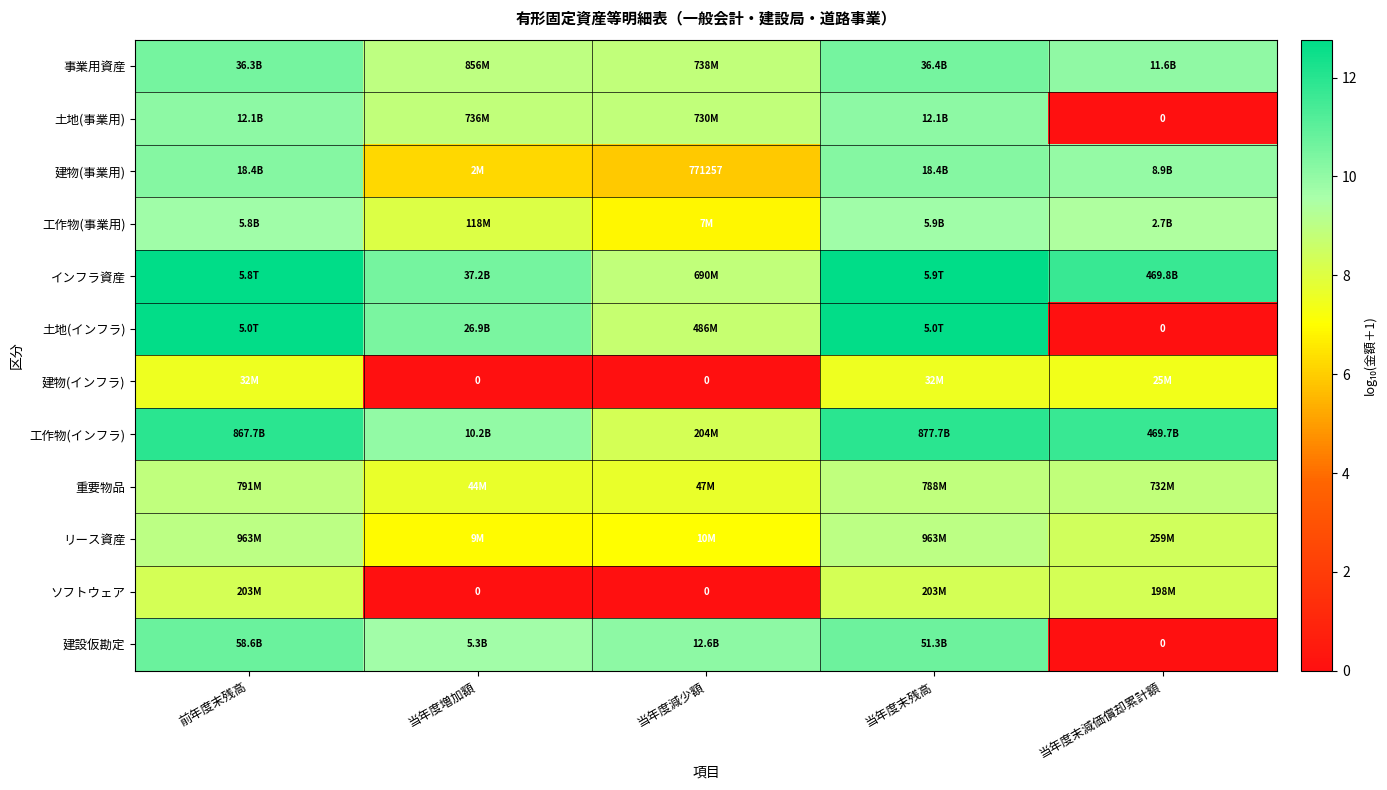

What is the average value of the 土地(インフラ) series?

8.9